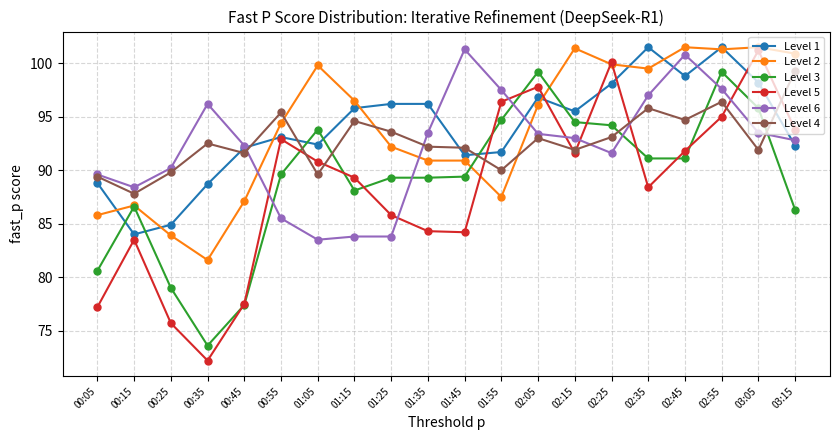

Which category has the lowest value in the Level 2 series?

00:35